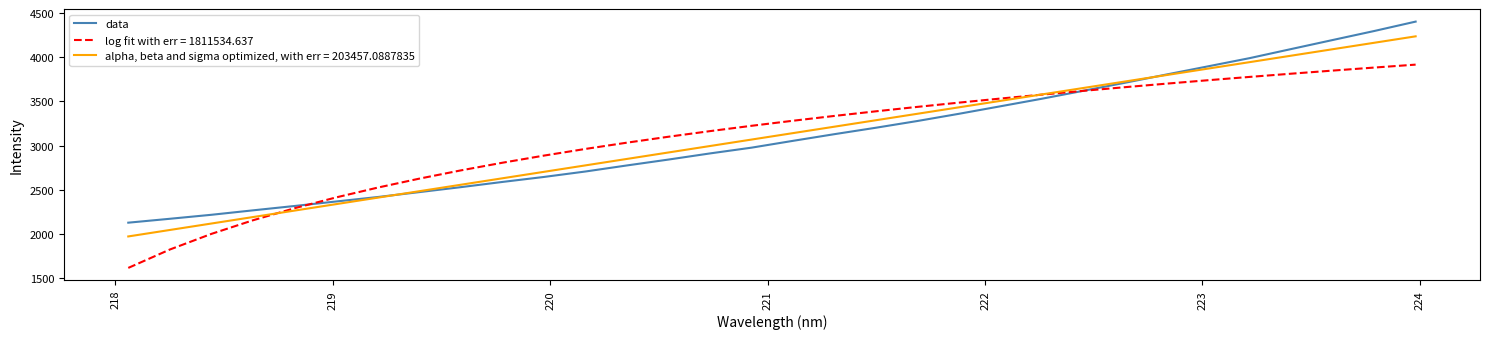

Which series has the largest range (max minus min)?

log fit with err = 1811534.637